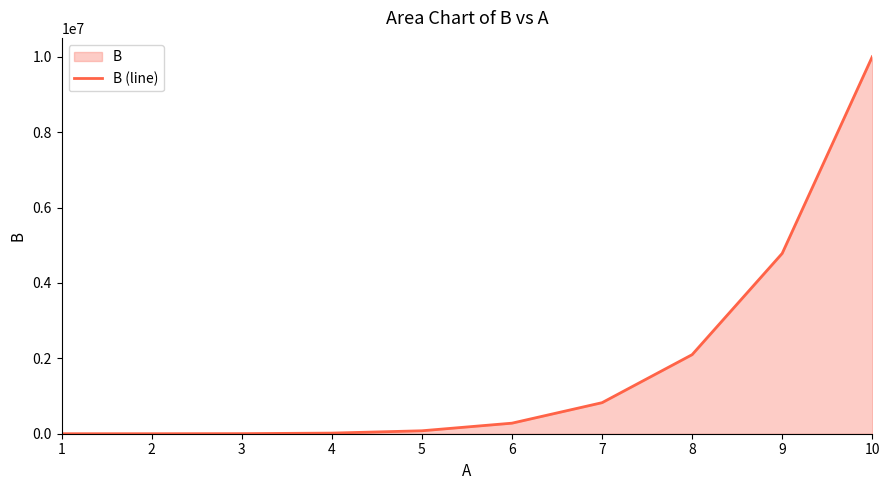

What is the greatest value displayed?

10000000